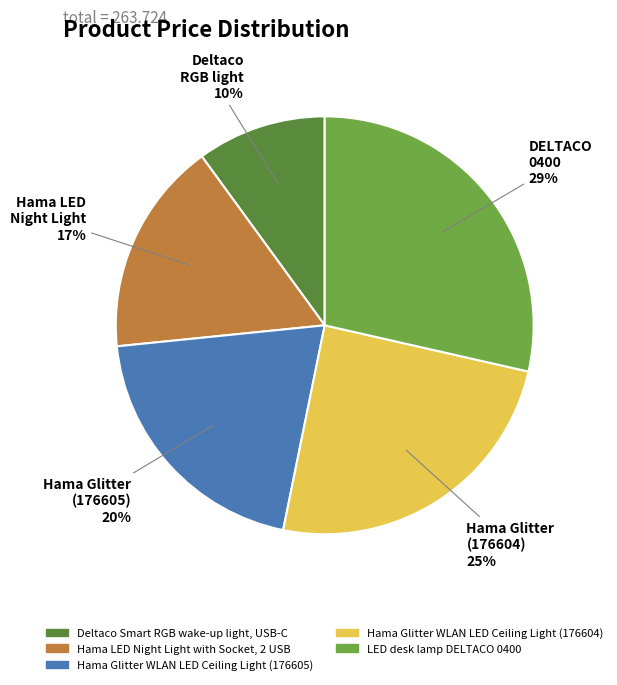

Combined, do Hama Glitter WLAN LED Ceiling Light (176605) and LED desk lamp DELTACO 0400 account for over 50%?

No